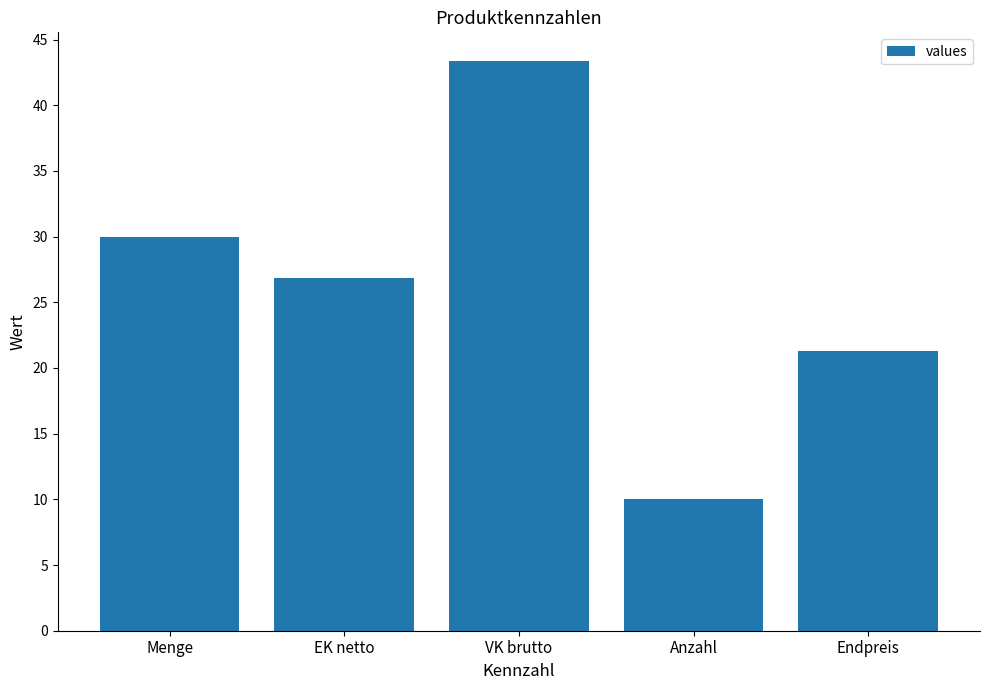

Are the bars grouped side by side (vs. stacked)?

No